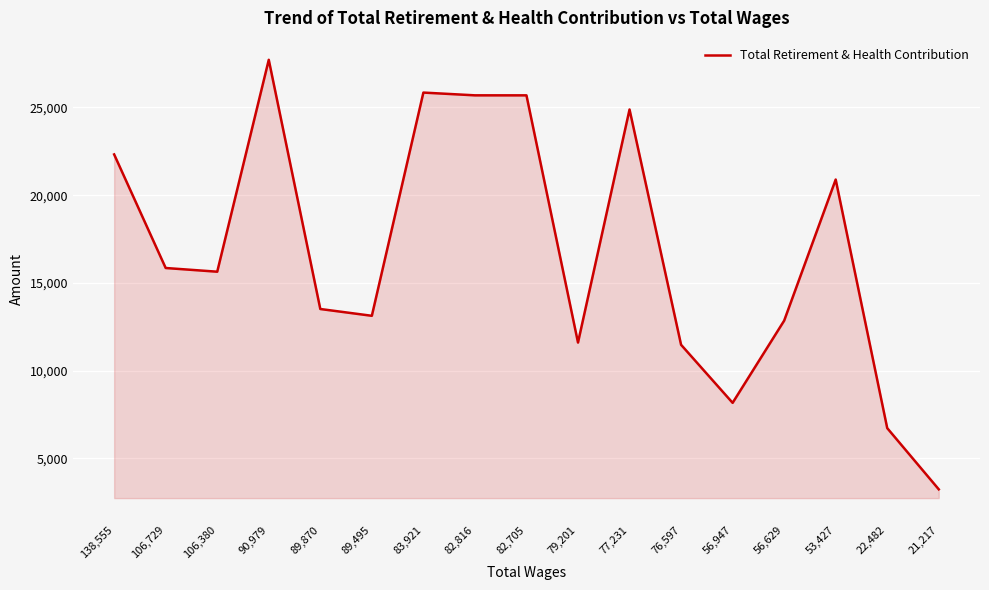

What is the change in value from 138,555 to 106,729?

-6473